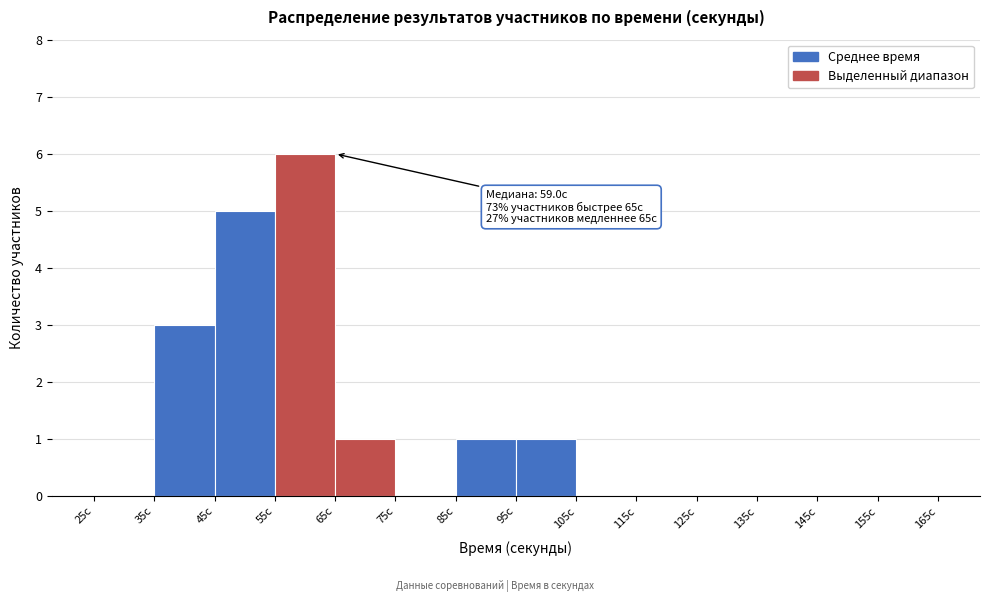

Which range on the x-axis has the tallest bar?

55 to 65